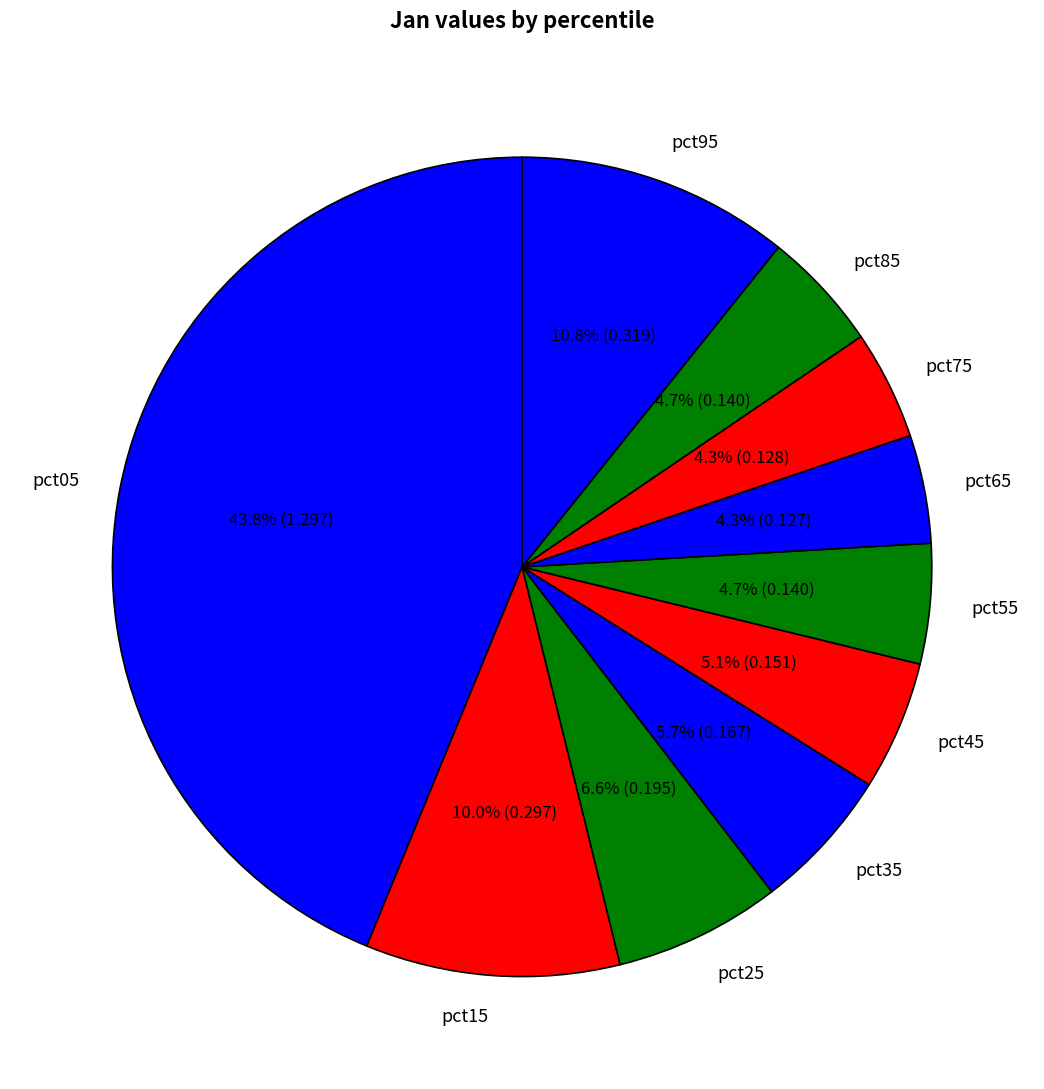

Which has a higher value, pct75 or pct95?

pct95